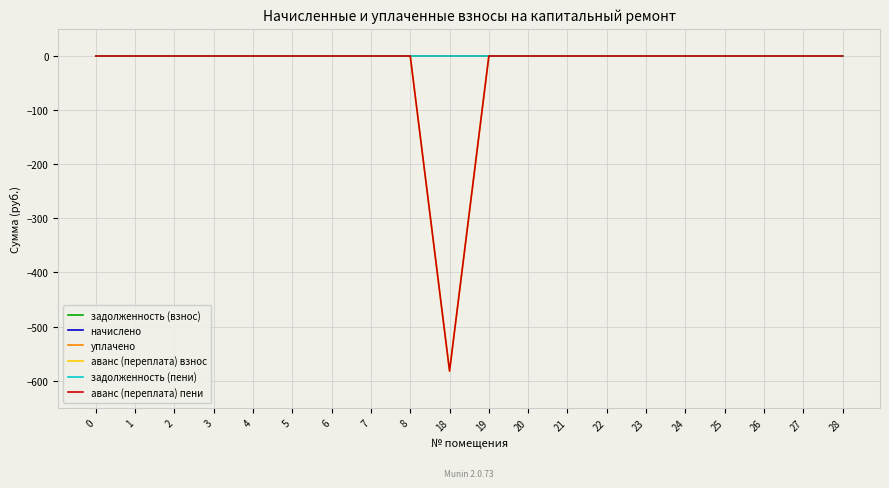

Does the chart display data point markers on the line(s)?

No